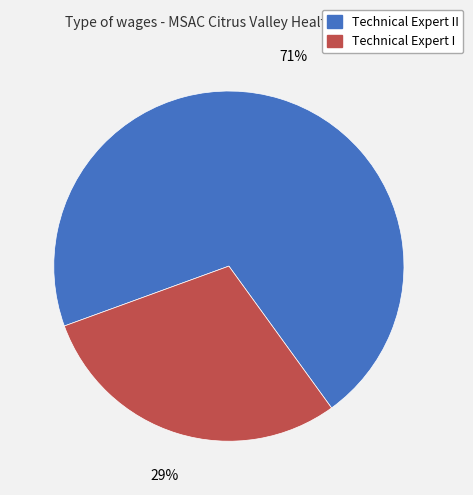

What is the smallest slice in the pie chart?

Technical Expert I